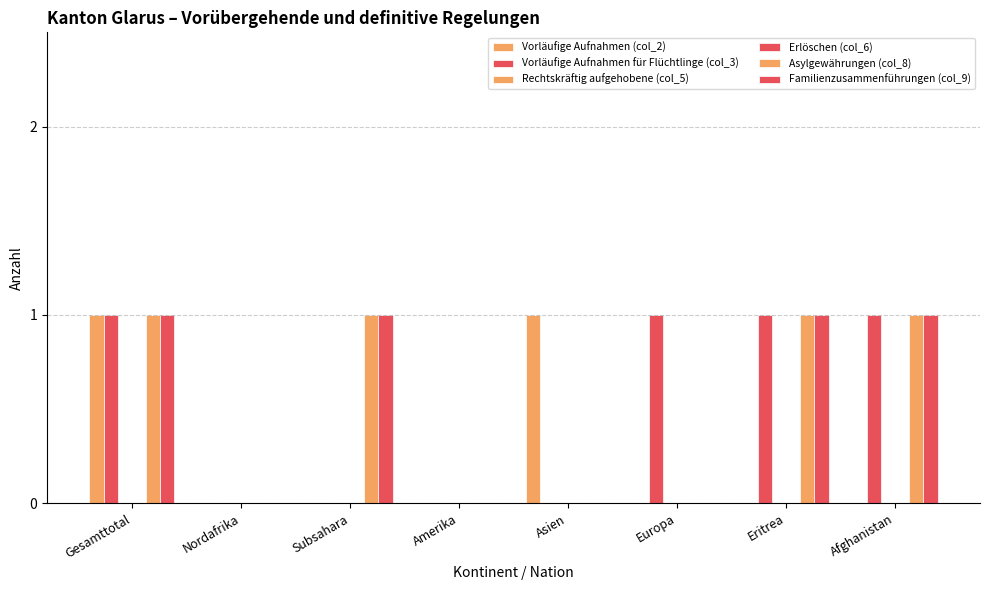

Are the bars grouped side by side (vs. stacked)?

Yes